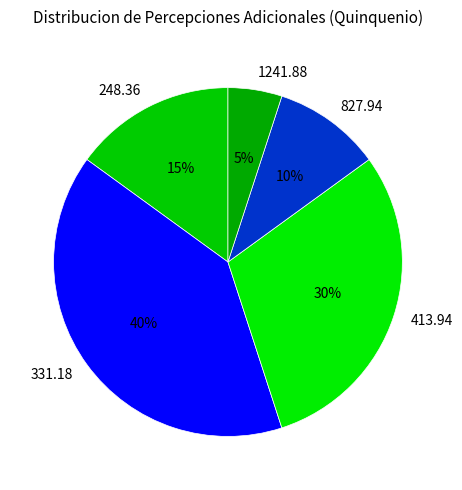

Which category has the biggest portion of the pie?

331.18